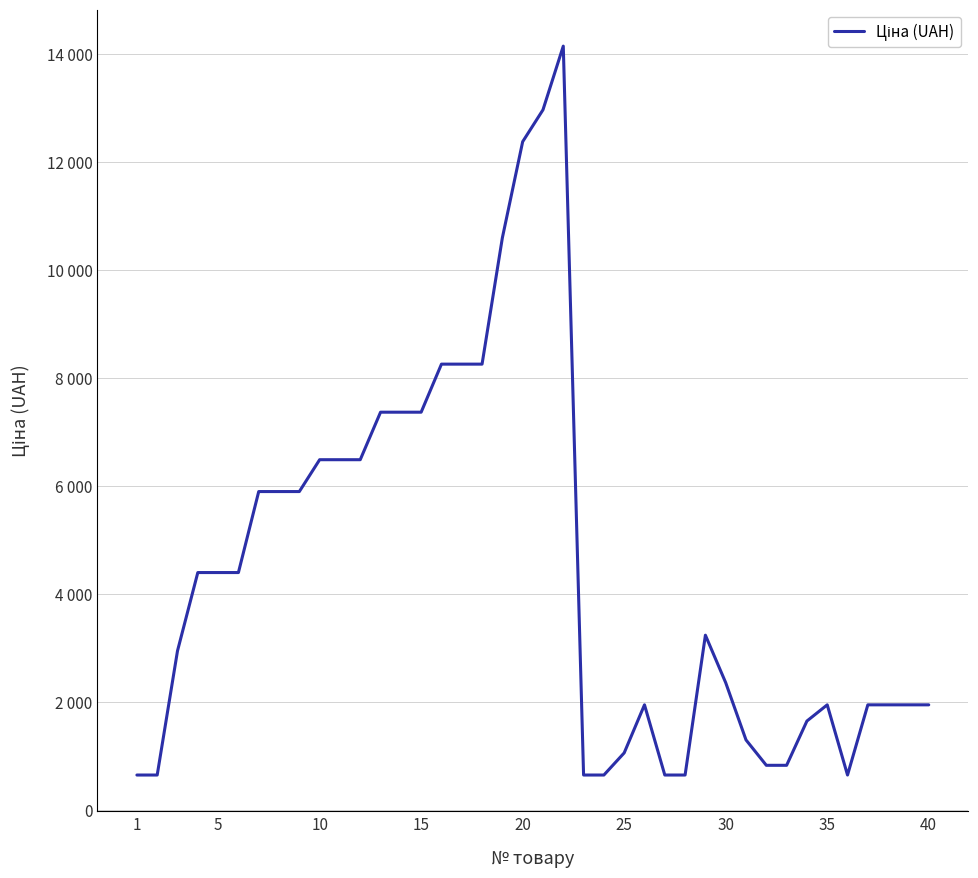

True or false: there are more than 2 points higher than both neighbors.

True